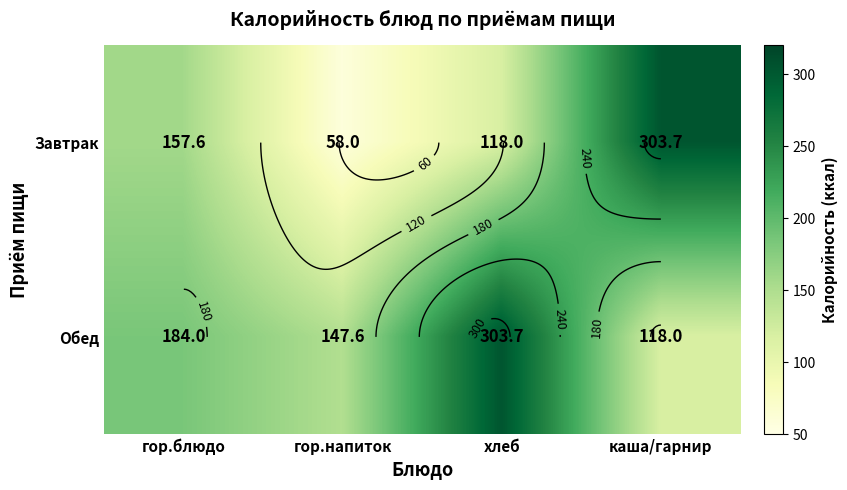

Which series changed the most between гор.блюдо and гор.напиток?

Завтрак